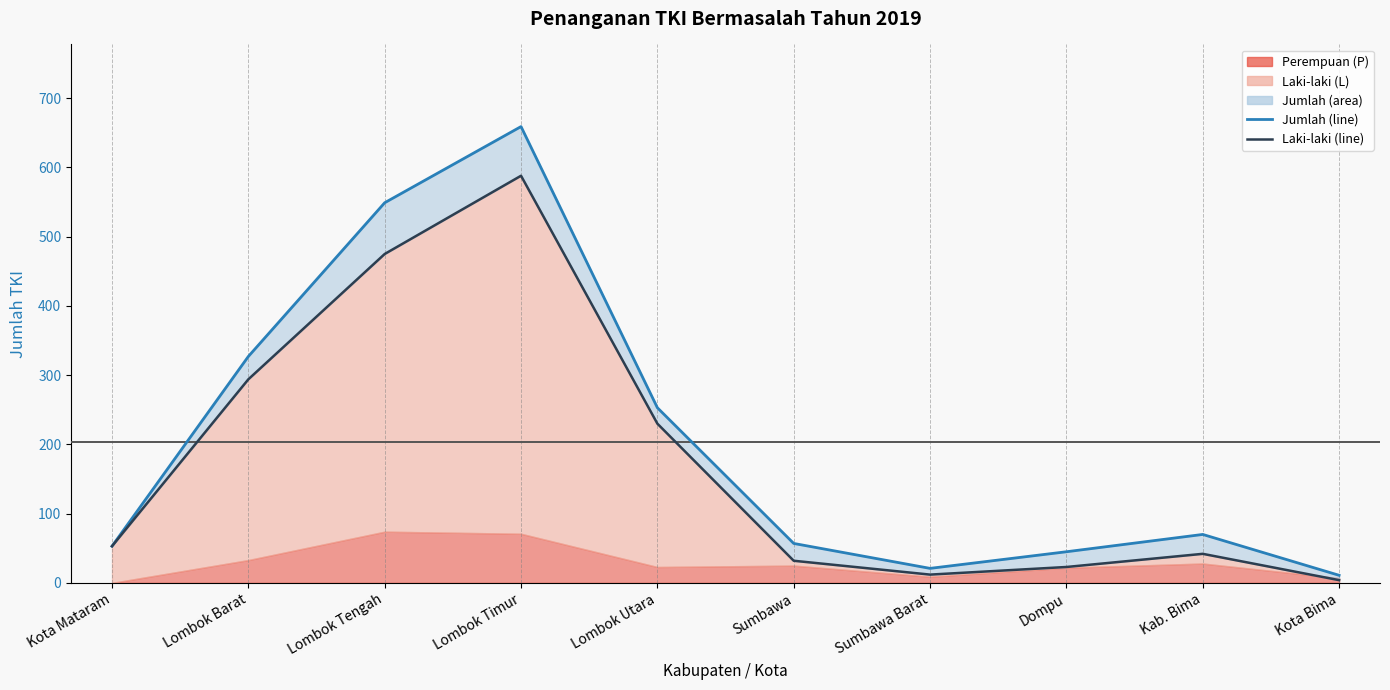

At which category is the sum across all series the highest?

Lombok Timur